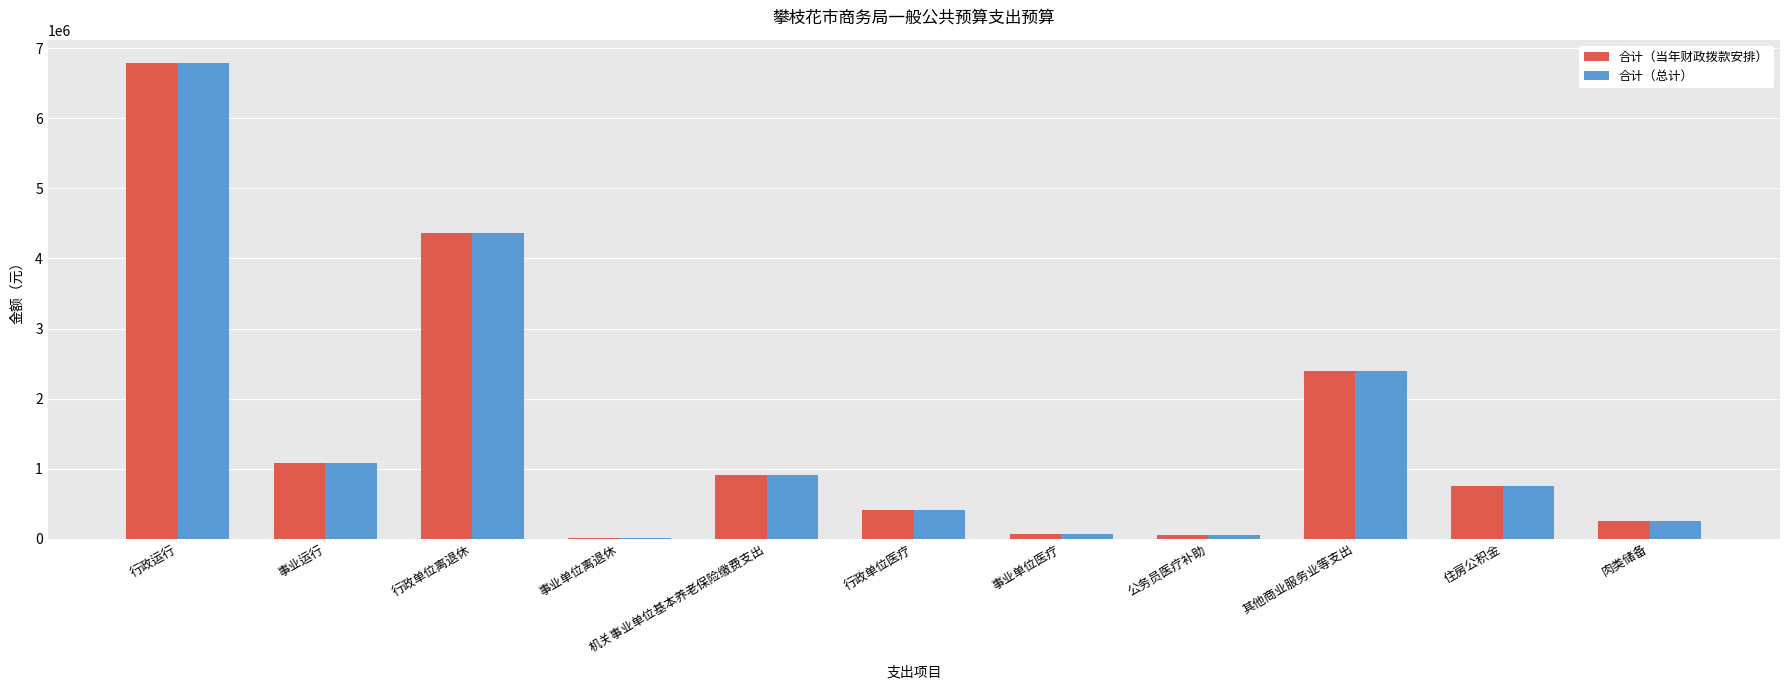

Which category has the highest value across all series?

行政运行